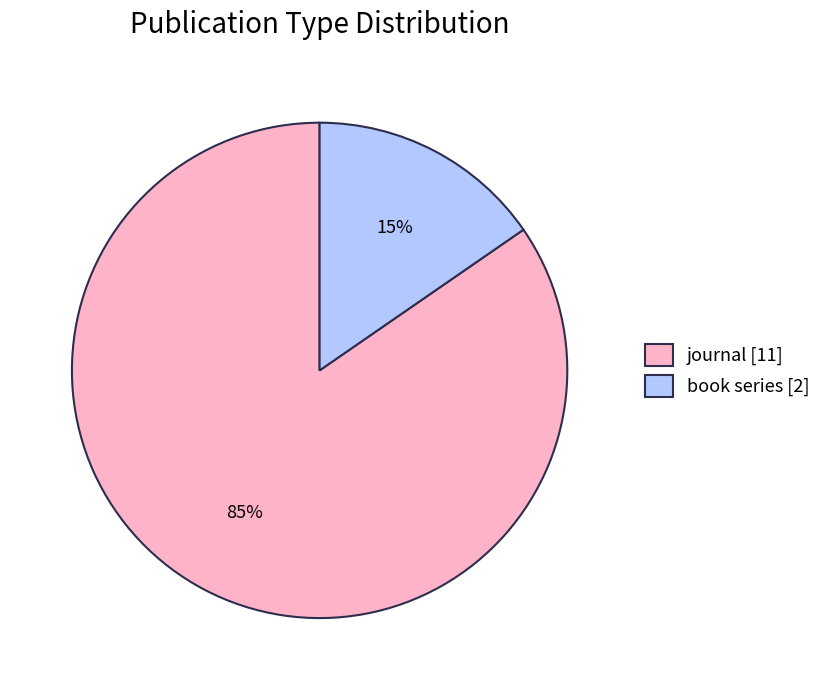

Is the sum of journal and book series greater than half?

Yes